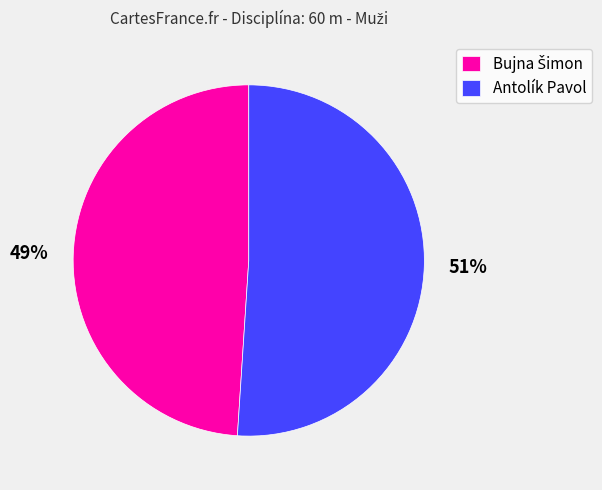

To the nearest percent, what is the average slice percentage?

50%